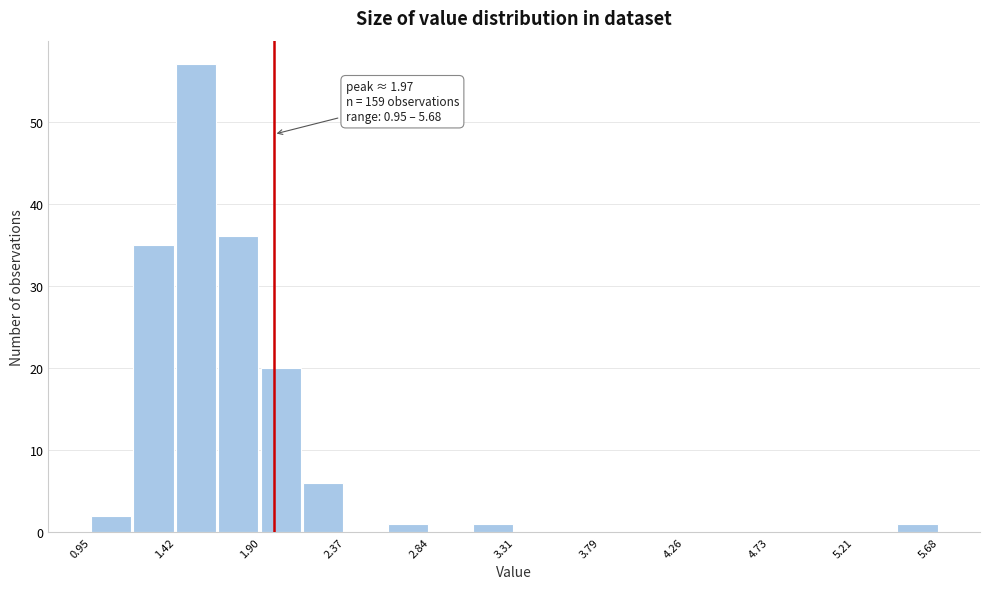

Which range on the x-axis has the tallest bar?

1.40 to 1.65